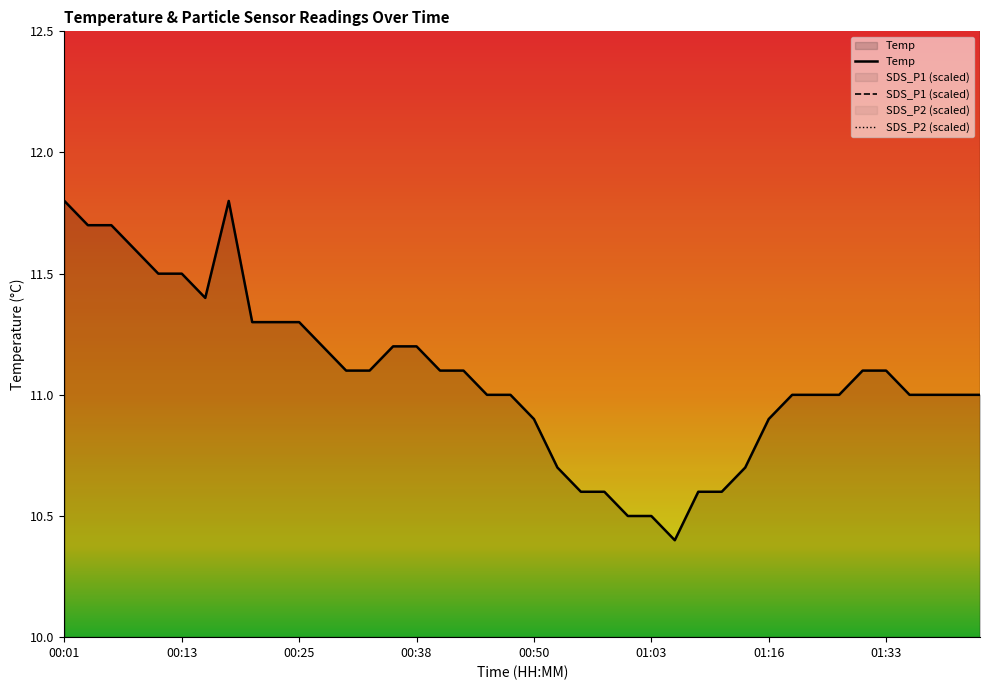

How many data points in SDS_P1 are above 19?

9